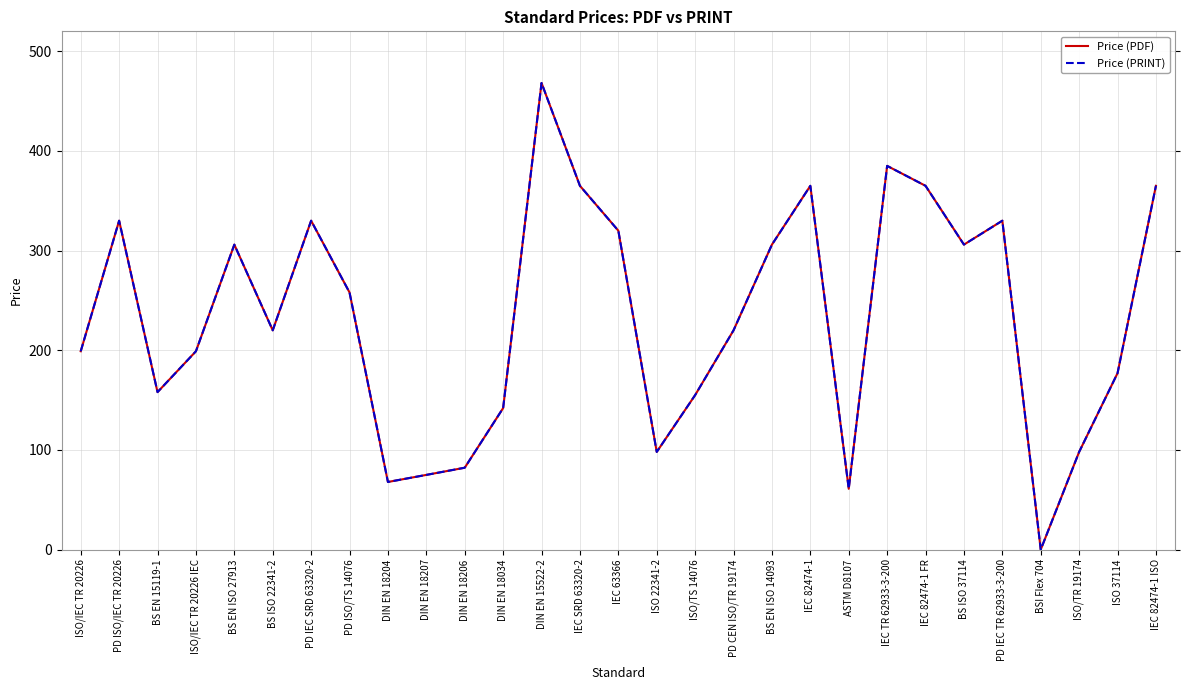

Does the chart display data point markers on the line(s)?

No